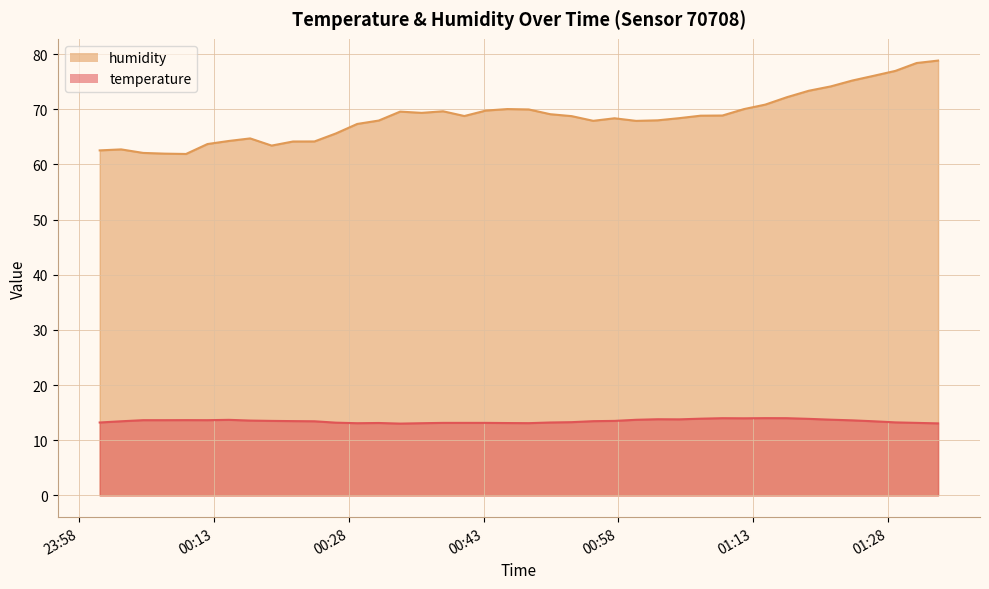

What is the value of the humidity point at the 12th from the left?

65.6